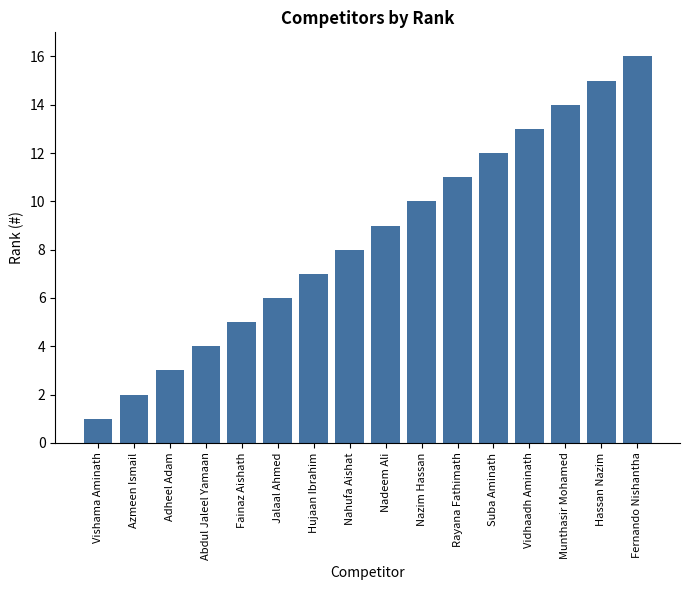

Approximately how many times larger is the value at Fainaz Aishath compared to Rayana Fathimath?

0.5